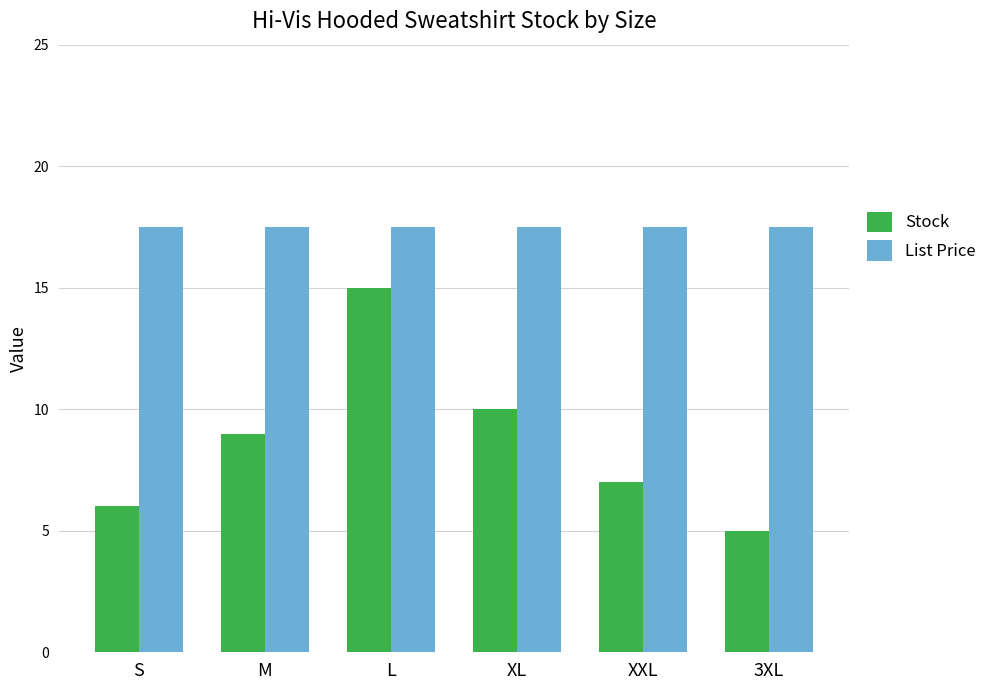

What is the spread (max minus min) of values at XXL?

10.5